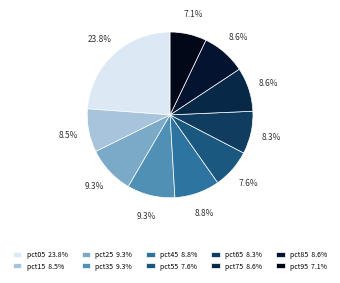

Rank the categories by value from highest to lowest.

pct05, pct35, pct25, pct45, pct85, pct75, pct15, pct65, pct55, pct95